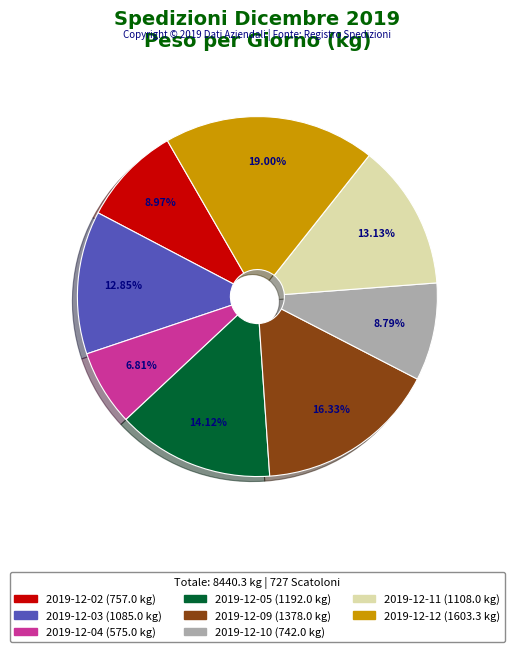

How many segments does this pie chart have?

8